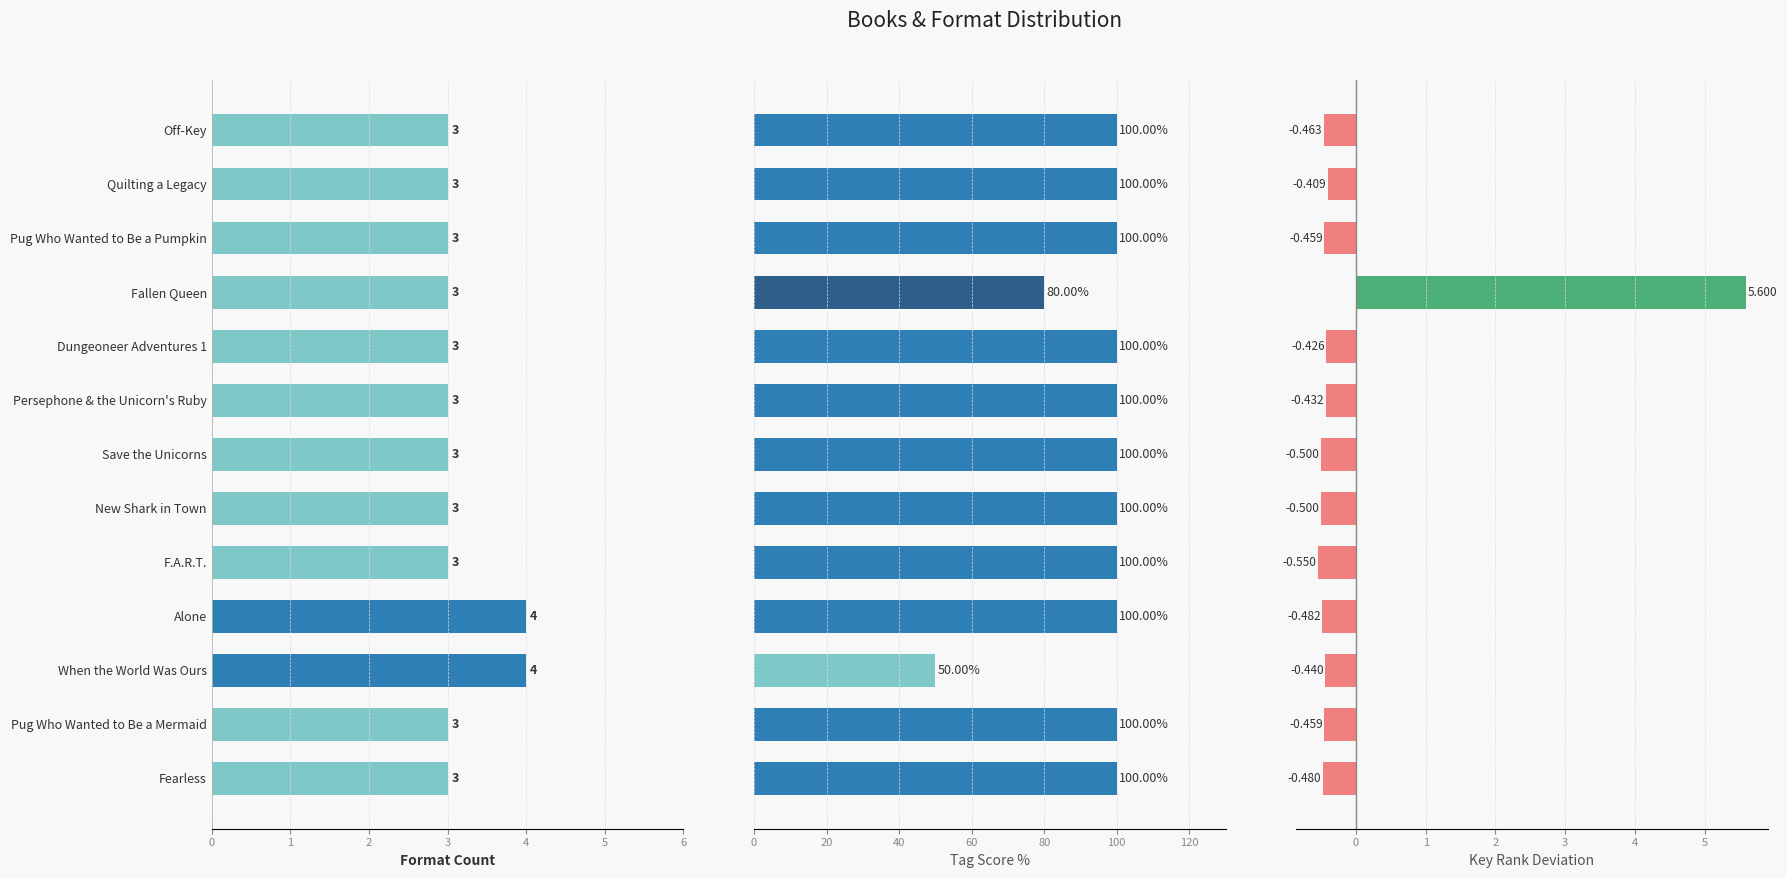

Which has a higher value, Pug Who Wanted to Be a Pumpkin or Off-Key?

Pug Who Wanted to Be a Pumpkin